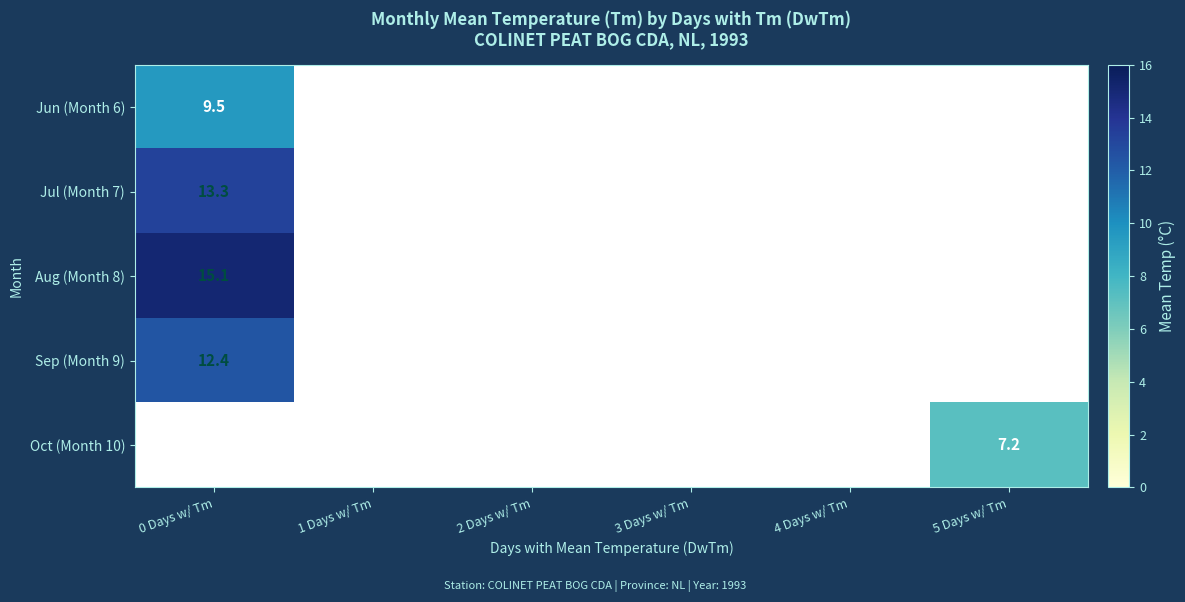

The Jun (Month 6) series shows 13.6 at 0 Days w/ Tm. True or false?

False